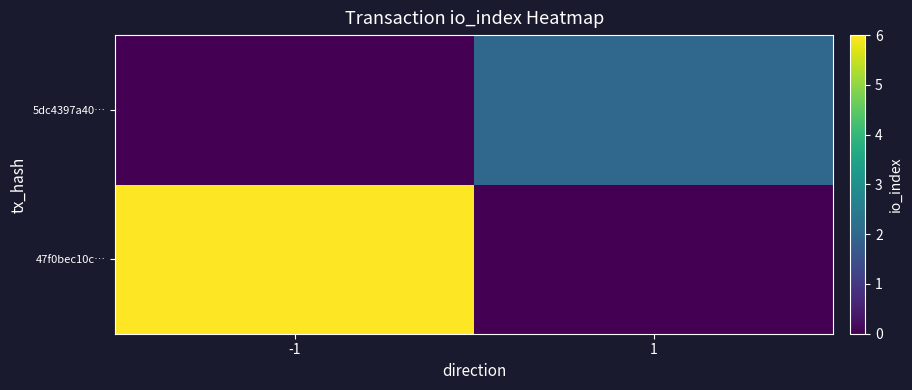

What is the greatest value displayed?

6